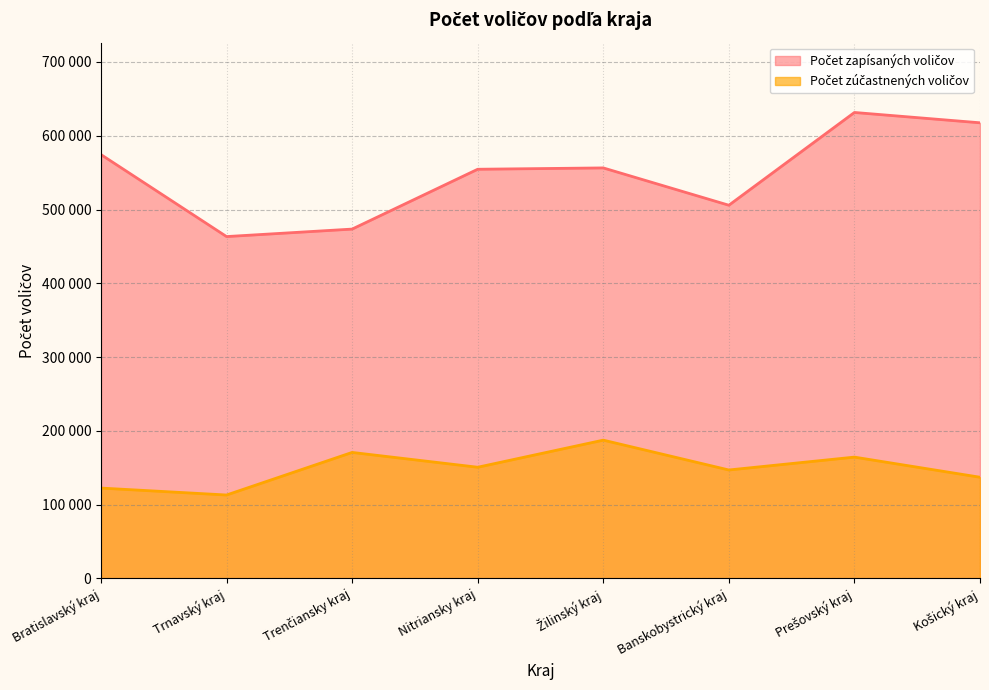

Reading right to left, what are all the values shown in this chart?

Počet zapísaných voličov: 617593	631587	505858	556433	554621	473511	463371	574516
Počet zúčastnených voličov: 137169	164439	147004	187448	150714	170799	113083	122480